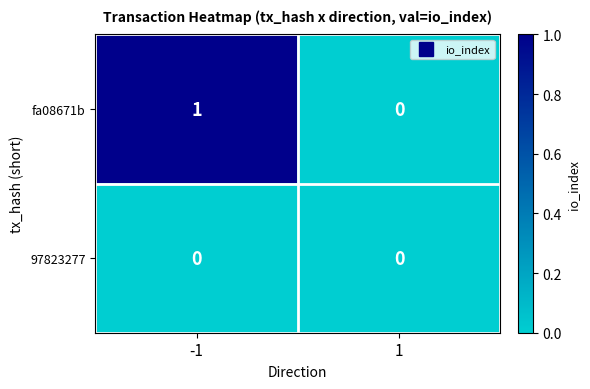

Reading left to right, extract all data points from this chart.

fa08671b: -1=1	1=0
97823277: -1=0	1=0